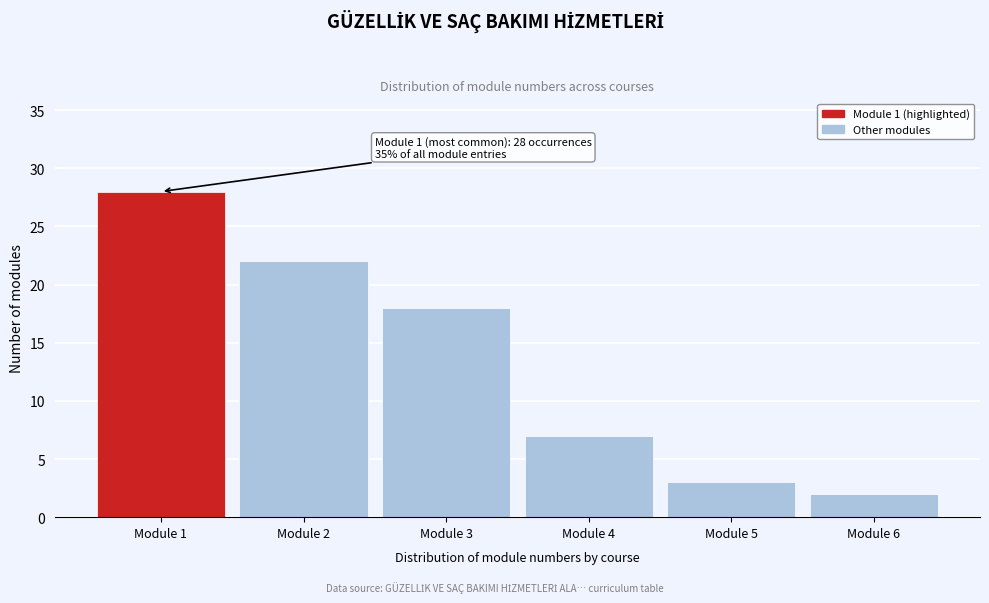

Reading right to left, list all the values displayed in this chart.

Module 6=2	Module 5=3	Module 4=7	Module 3=18	Module 2=22	Module 1=28